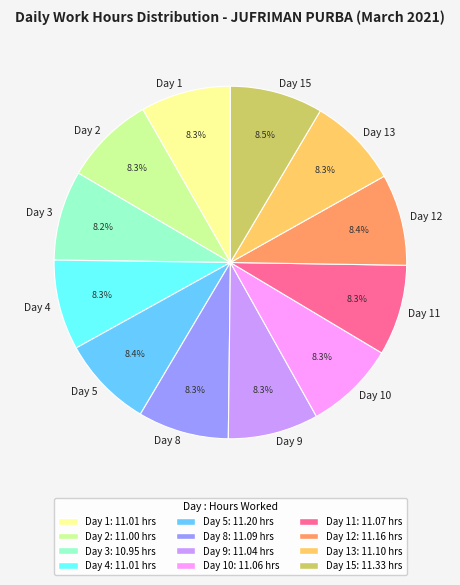

Does any single category account for the majority?

No